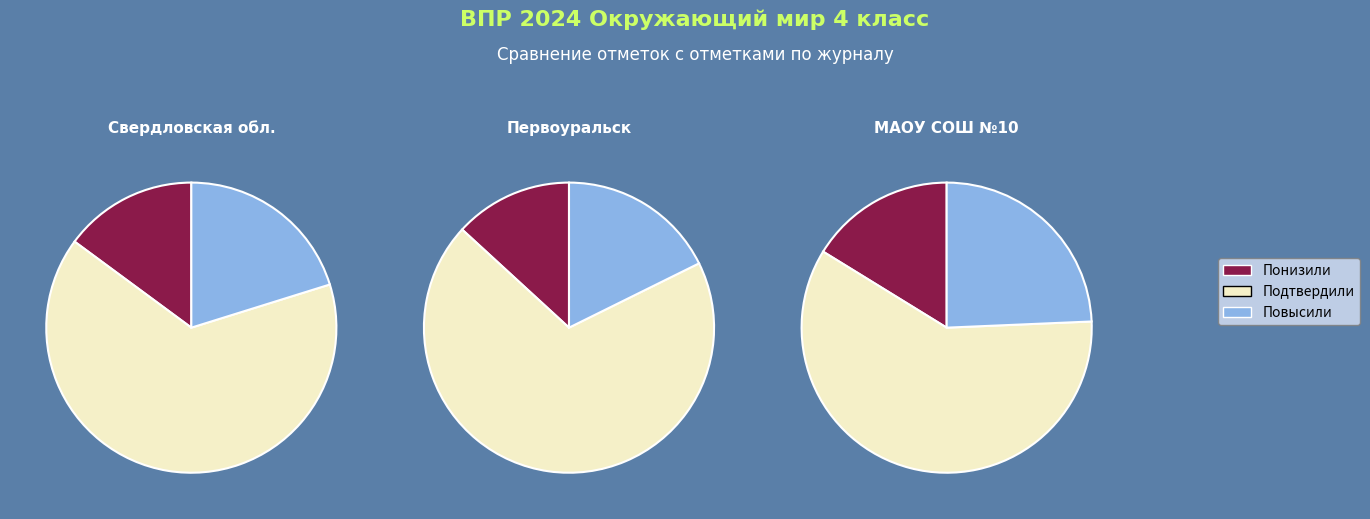

What is the difference between the highest and lowest values at Подтвердили?

9.7